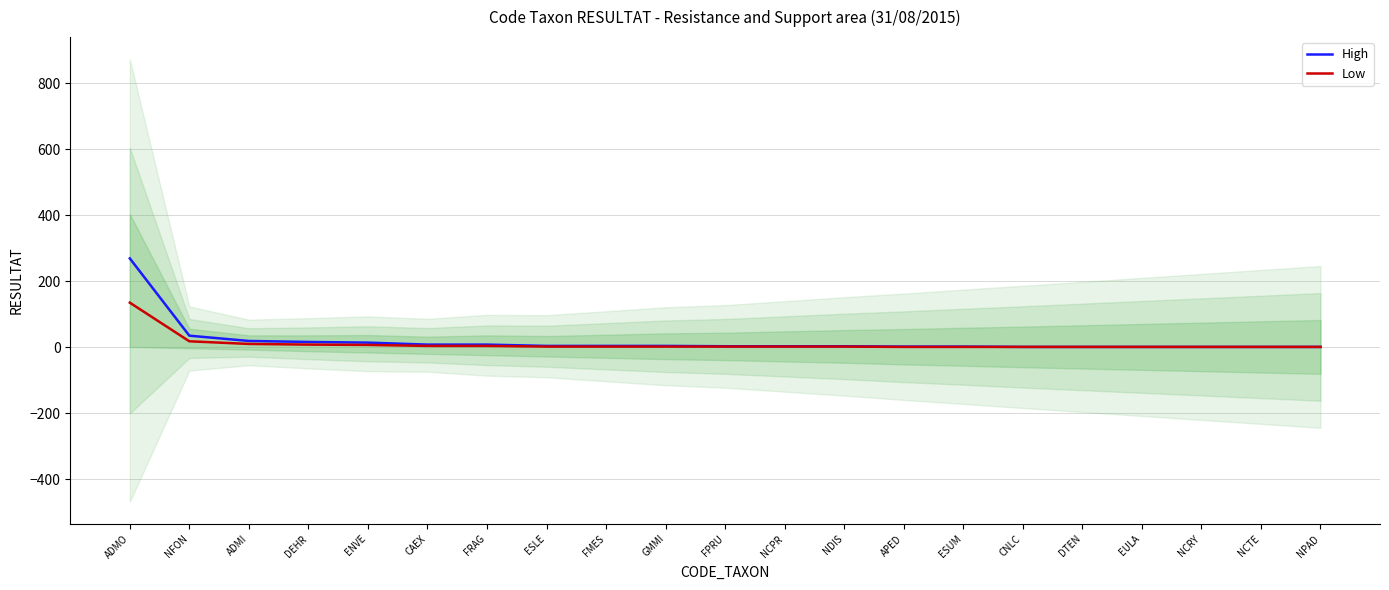

At which category is the sum across all series the highest?

ADMO